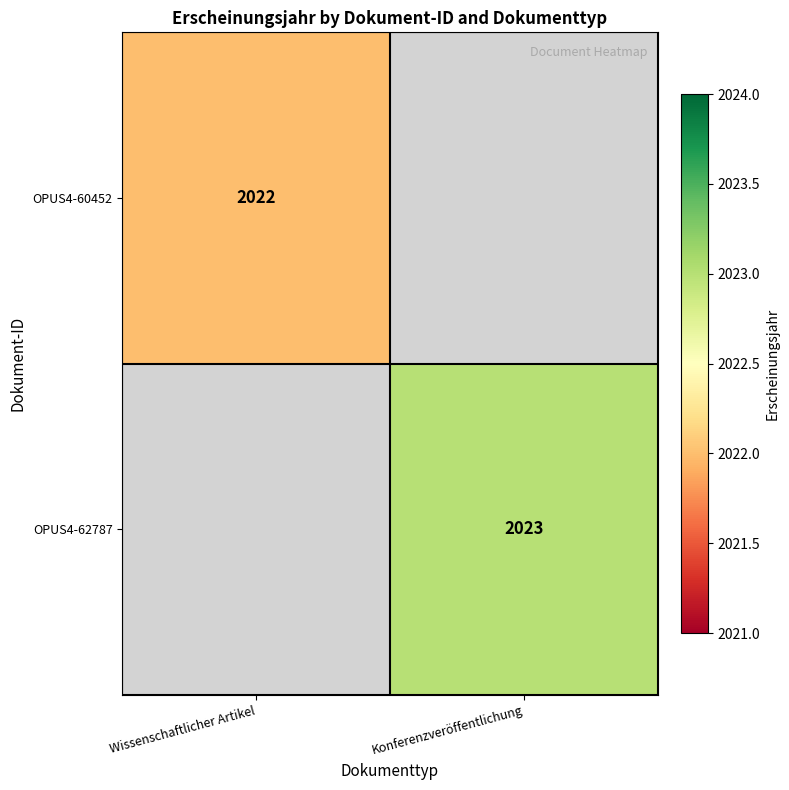

Is it true that OPUS4-60452 equals 2022 at Wissenschaftlicher Artikel?

True